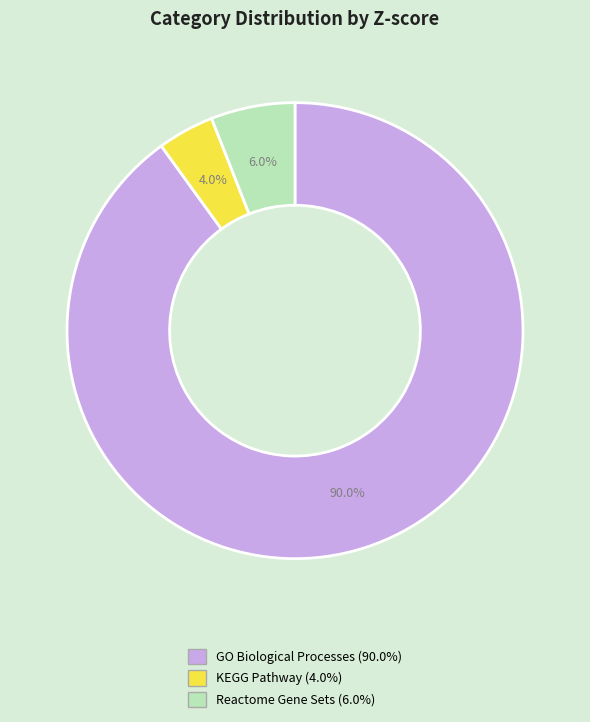

How much of the chart is everything except GO Biological Processes?

10.0%